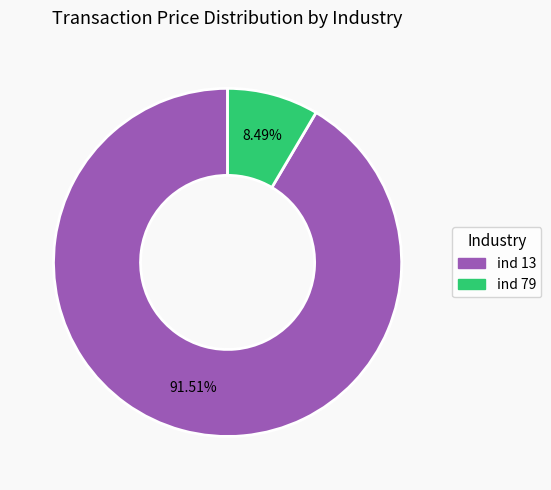

Is there a majority slice in this chart?

Yes